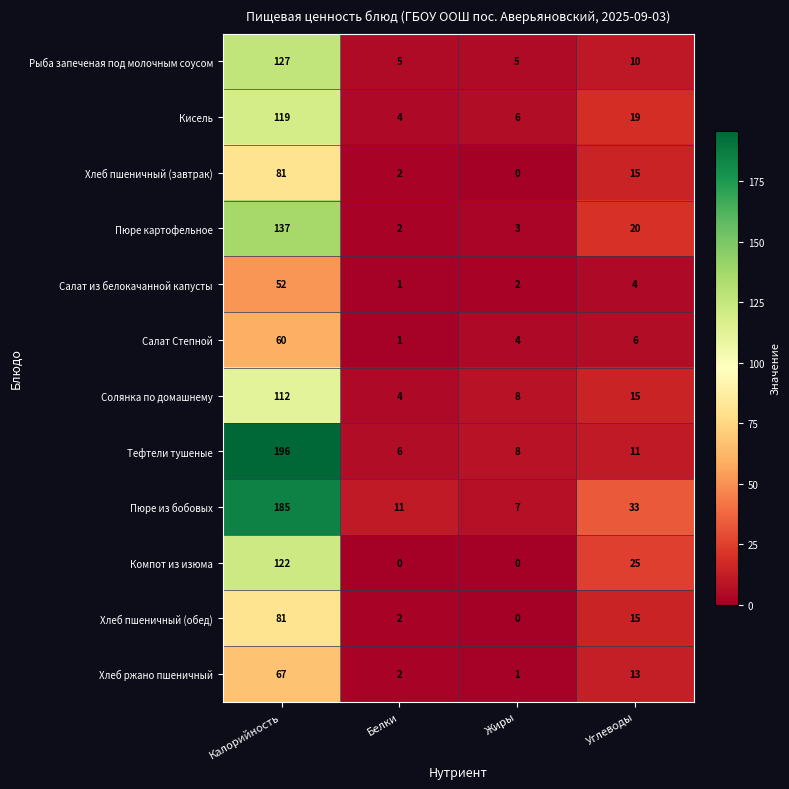

True or false: Салат из белокачанной капусты has a value of 3 at Жиры.

False